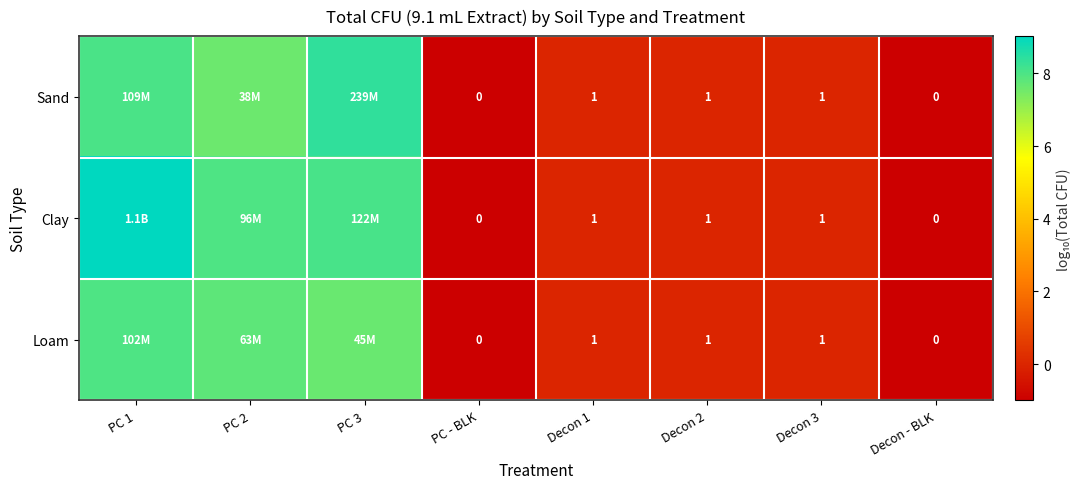

What is the highest value of the Sand series?

8.4